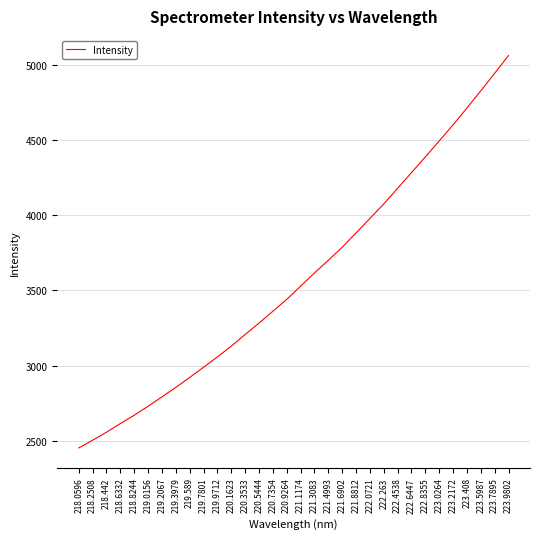

What is the change in value from 219.589 to 220.1623?

+208.5